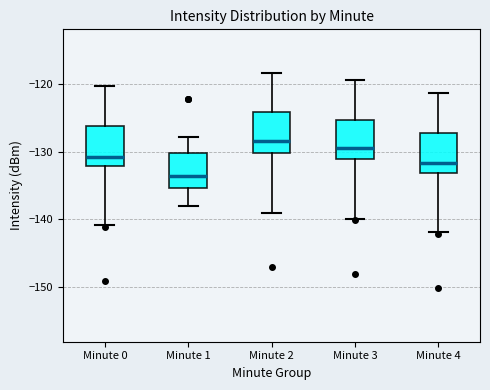

Reading left to right, read every box against the y-axis: the position of its median line, the range the box covers, and the ends of its whiskers. The values are not printed on the chart, so give them approximately, as read against the axis.

Minute 0: median -131, box -132 to -126, whiskers -141 to -120
Minute 1: median -134, box -135 to -130, whiskers -138 to -128
Minute 2: median -128, box -130 to -124, whiskers -139 to -118
Minute 3: median -129, box -131 to -125, whiskers -140 to -119
Minute 4: median -132, box -133 to -127, whiskers -142 to -121